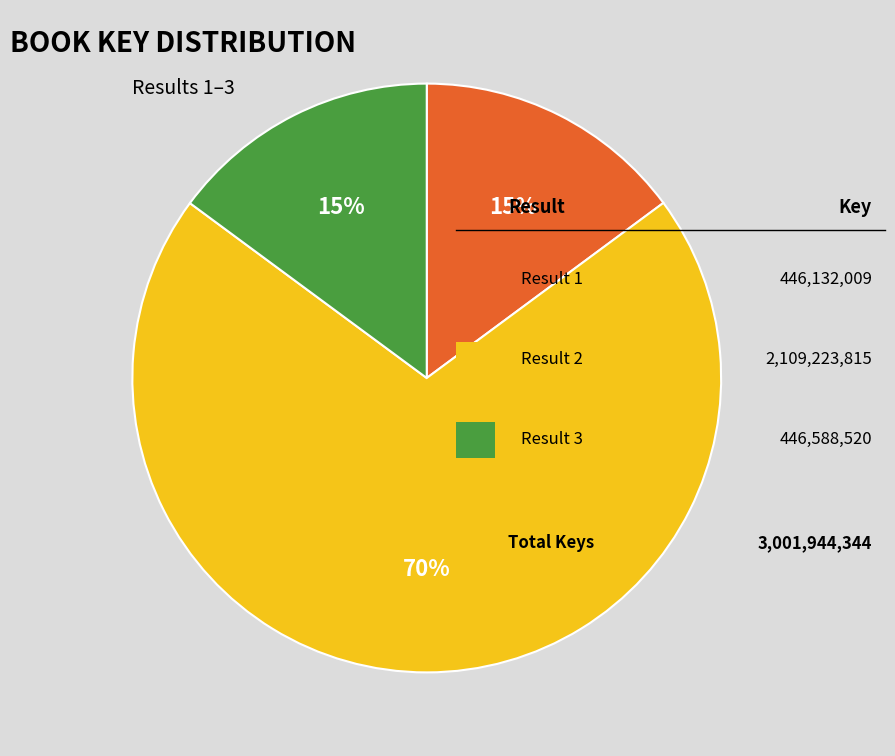

To the nearest percent, what is the difference between the largest and smallest slice percentages?

55%